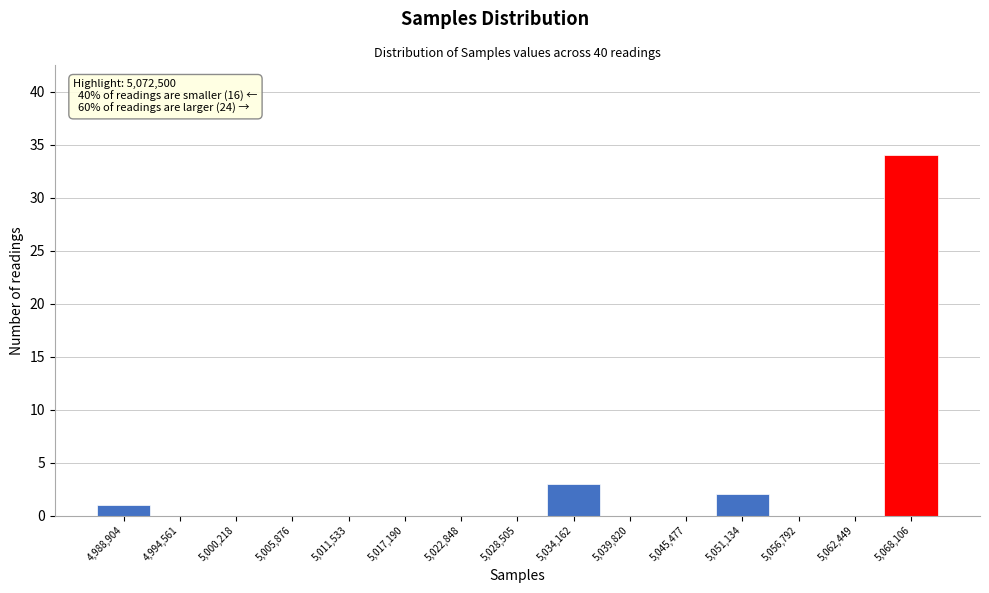

Reading left to right, extract all data points from this chart.

4,988,904=1	4,994,561=0	5,000,218=0	5,005,876=0	5,011,533=0	5,017,190=0	5,022,848=0	5,028,505=0	5,034,162=3	5,039,820=0	5,045,477=0	5,051,134=2	5,056,792=0	5,062,449=0	5,068,106=34